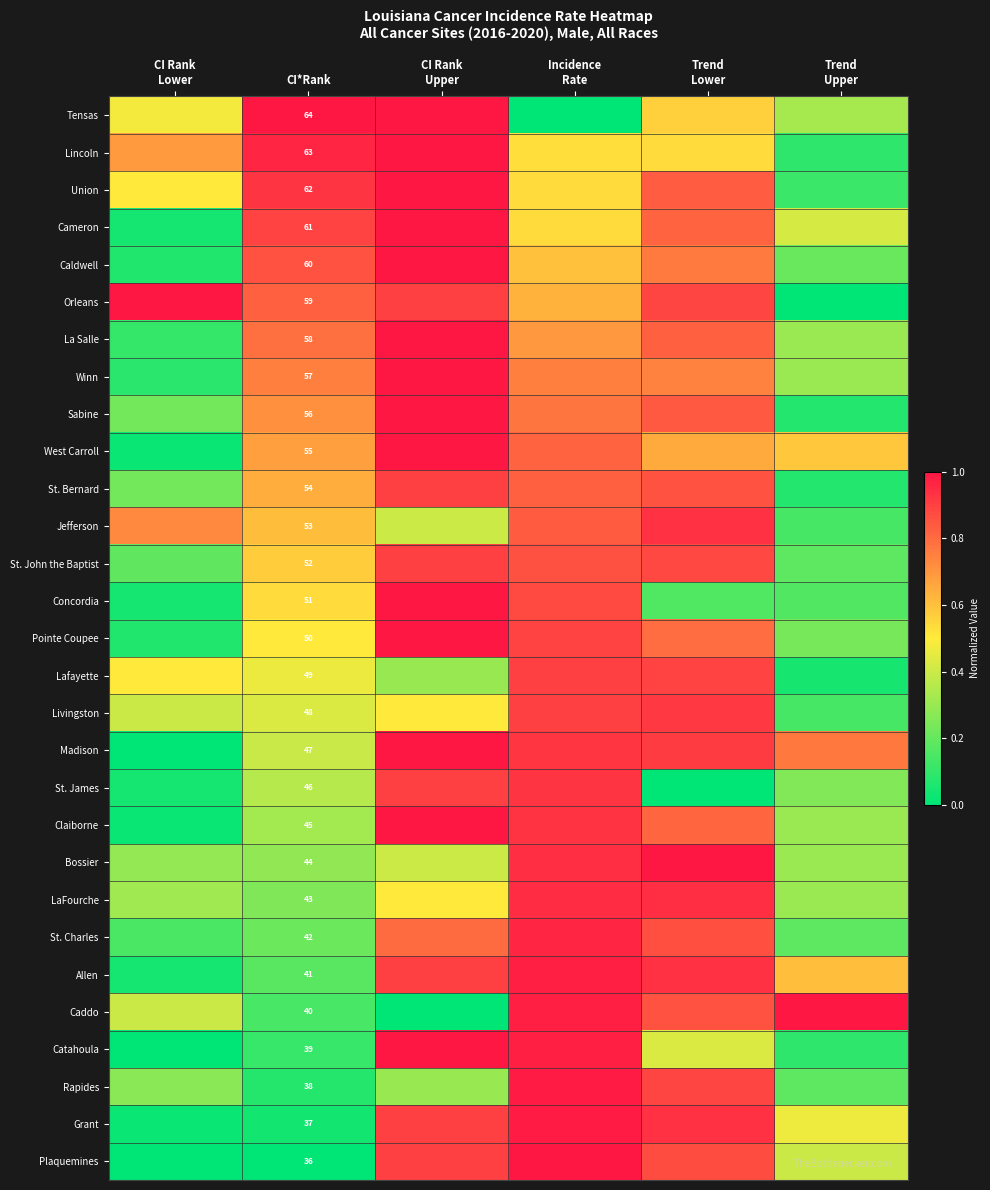

Read the St. Charles value at Incidence Rate.

1.0